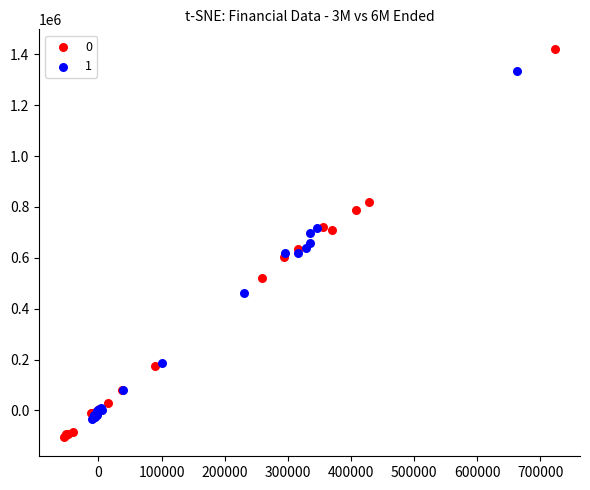

What are all the series names shown in the legend?

0, 1